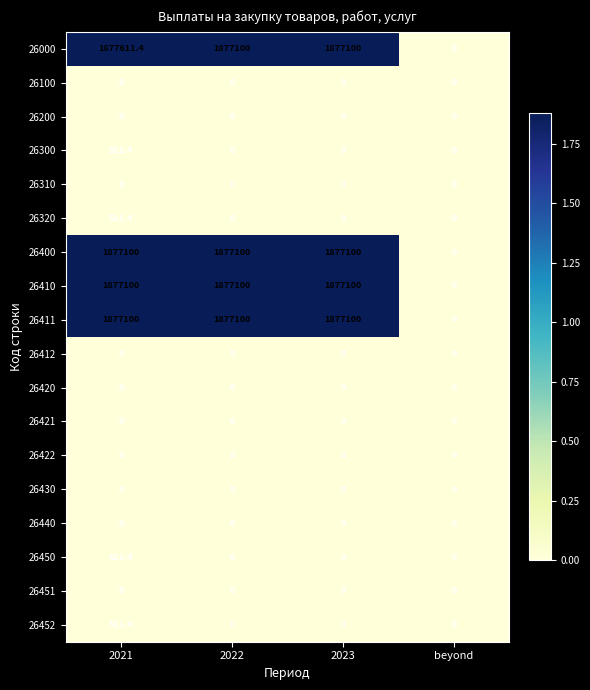

At which category is the sum across all series the highest?

2021